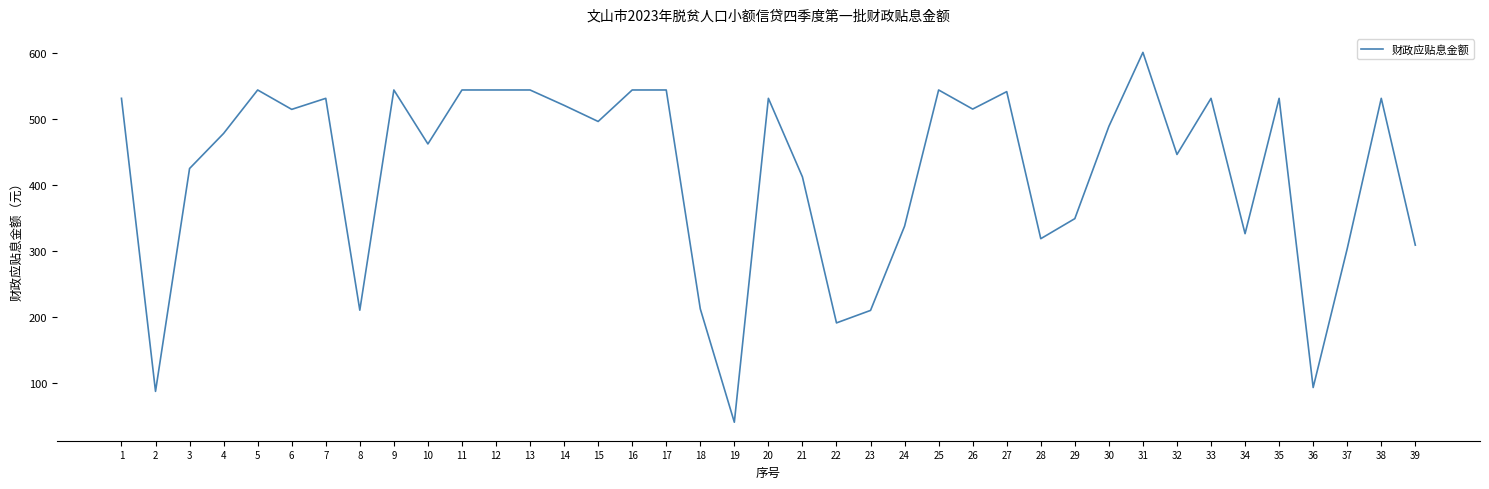

The value at 29 is 348.8. True or false?

True